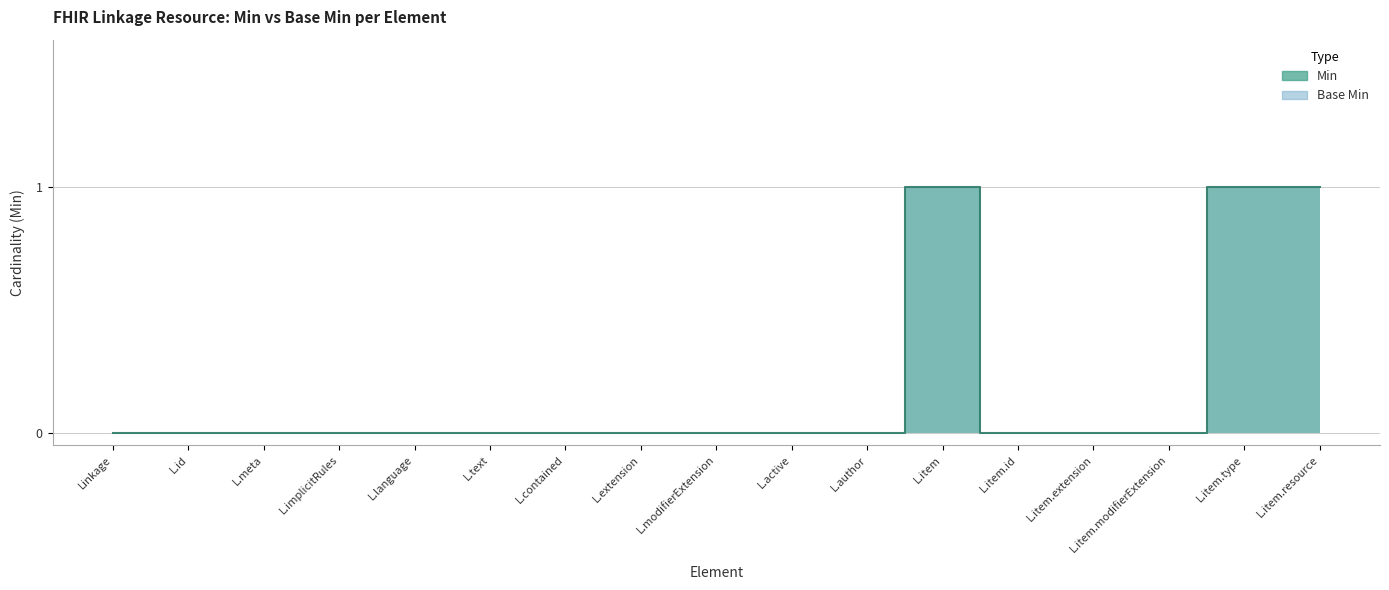

At which label does Base Min reach its minimum?

Linkage